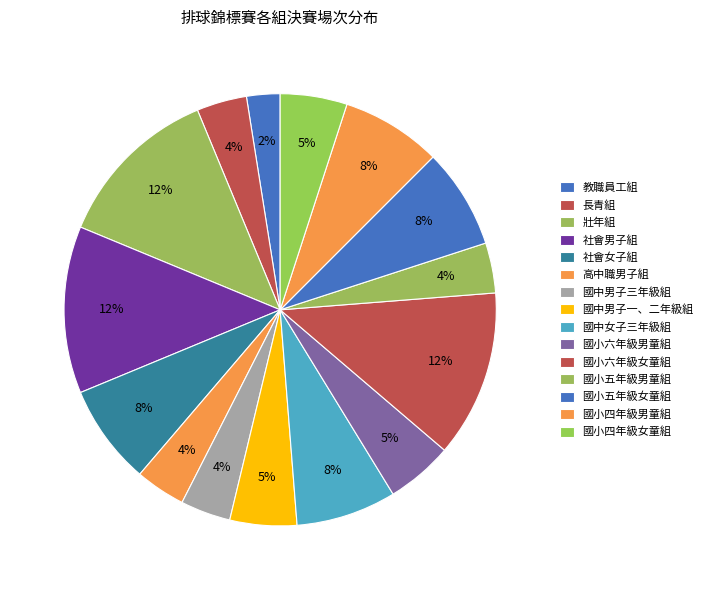

What percentage do 教職員工組 and 長青組 together represent?

6.2%